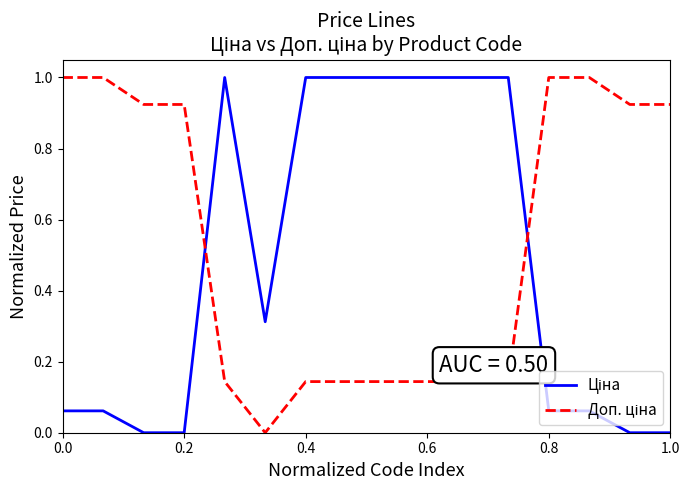

What is the maximum value shown in the chart?

1.0